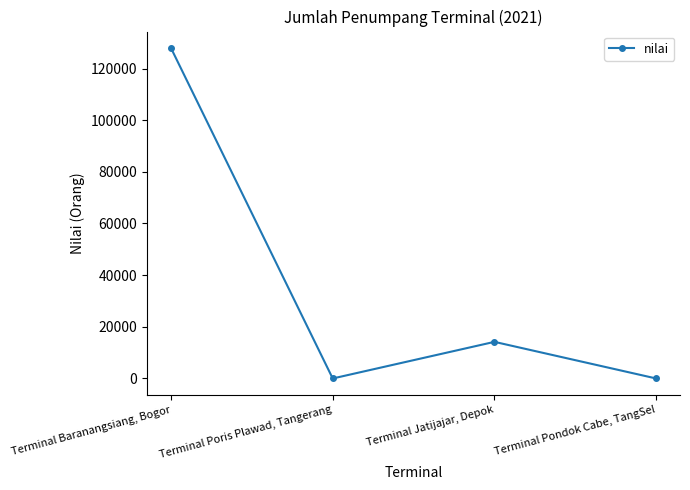

Which category has the highest value across all series?

Terminal Baranangsiang, Bogor